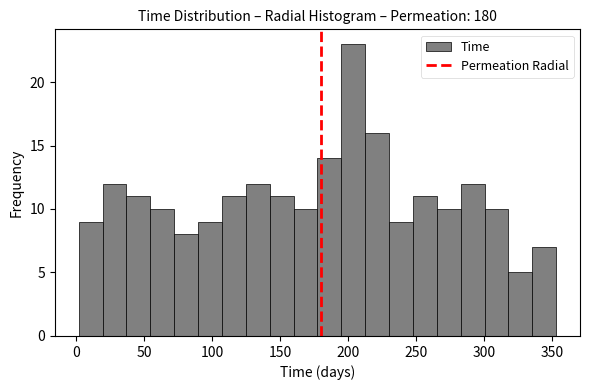

Around what value on the x-axis is the tallest bar? Give the approximate position of its centre, as read against the axis.

205